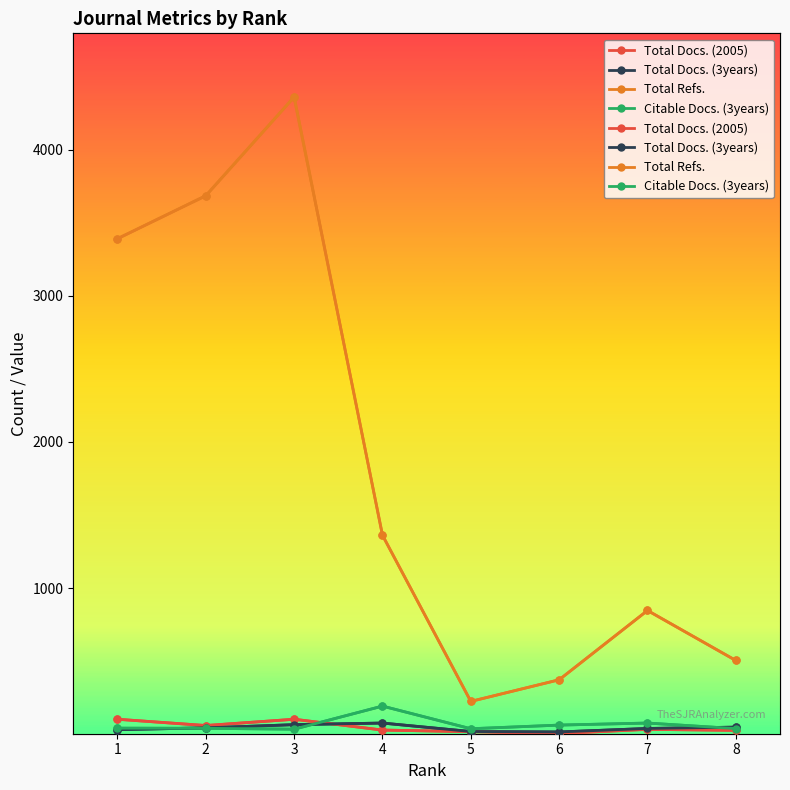

What is the difference between the second highest and minimum values in the Total Docs. (3years) series?

50